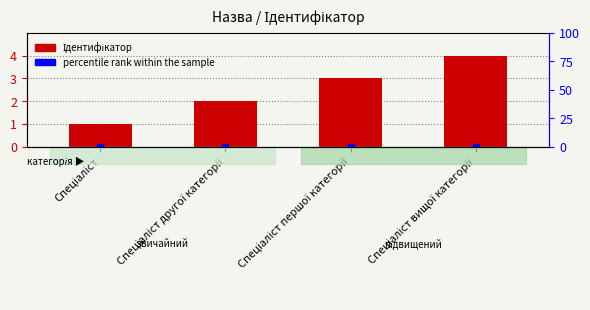

Rank the series at Спеціаліст вищої категорії from lowest to highest value.

percentile rank within the sample, Ідентифікатор